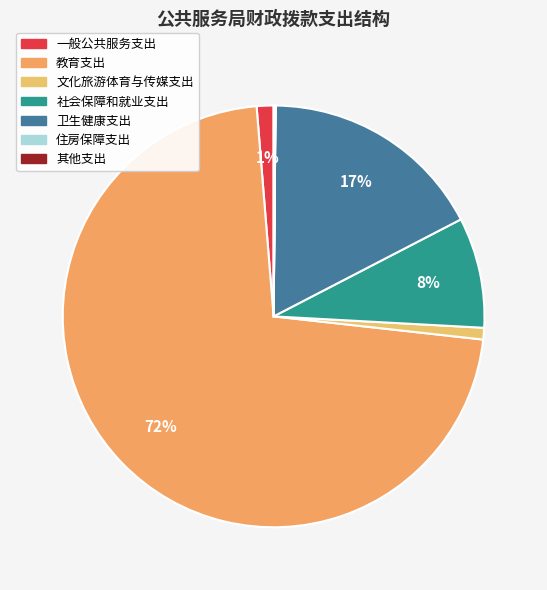

The 卫生健康支出 slice represents 31% of the pie. True or false?

False